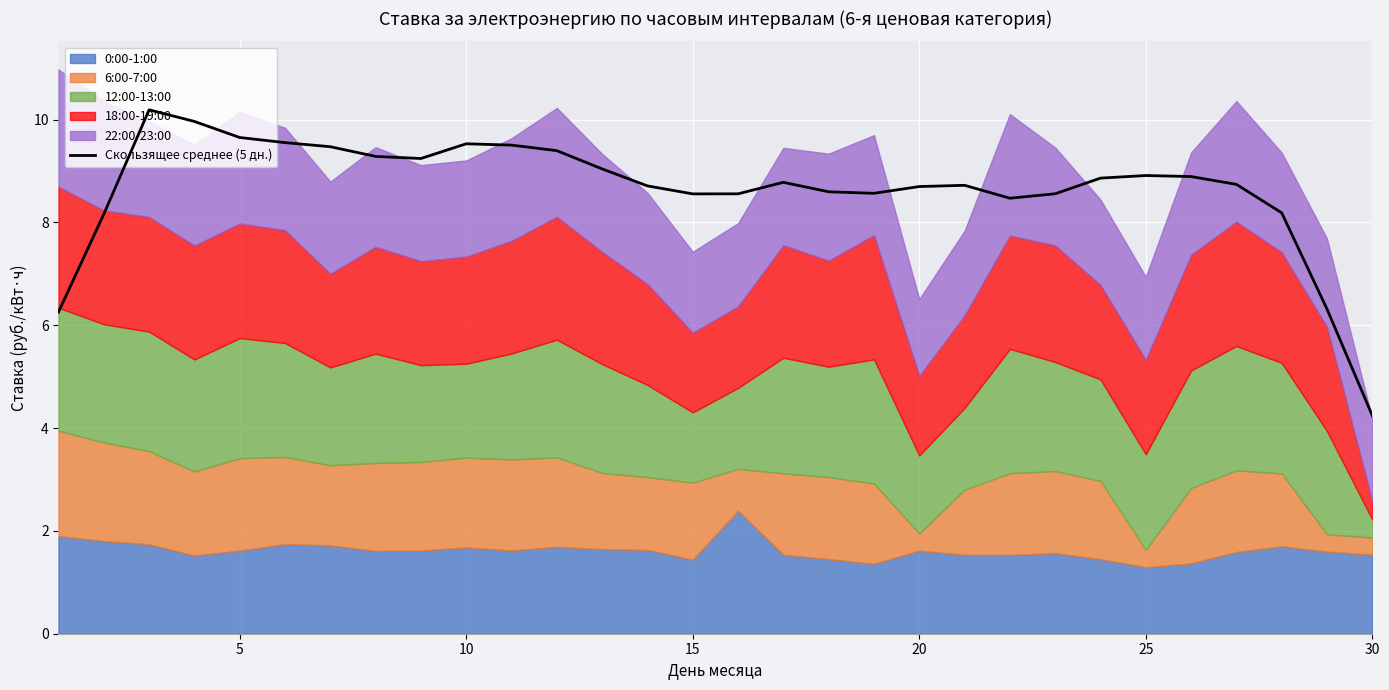

What is the maximum value for Скользящее среднее (5 дн.)?

10.2